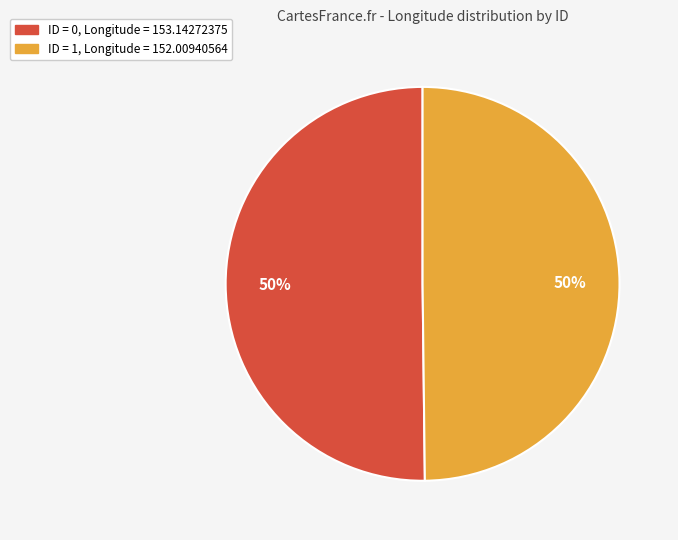

To the nearest percent, what is the average slice percentage?

50%